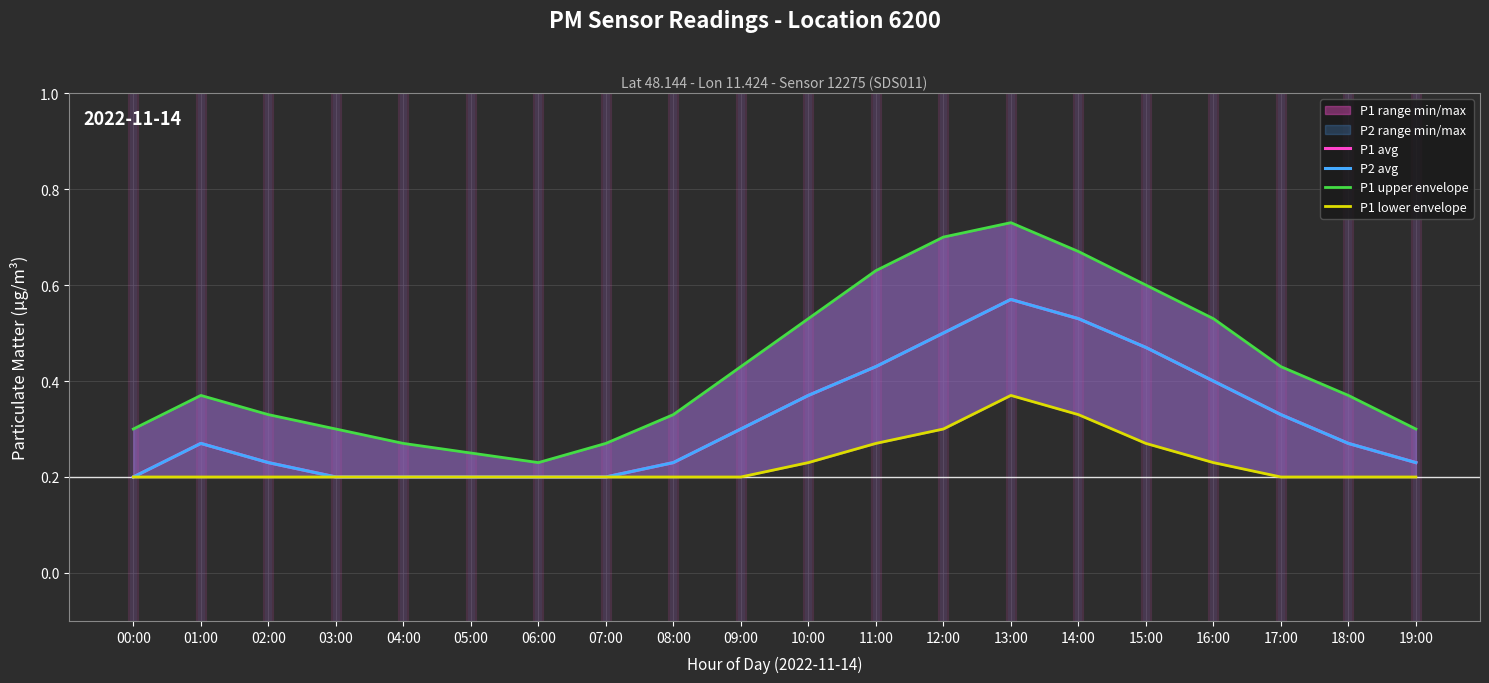

Reading left to right, what are all the values shown in this chart?

P1 avg: 0.2	0.3	0.2	0.2	0.2	0.2	0.2	0.2	0.2	0.3	0.4	0.4	0.5	0.6	0.5	0.5	0.4	0.3	0.3	0.2
P2 avg: 0.2	0.3	0.2	0.2	0.2	0.2	0.2	0.2	0.2	0.3	0.4	0.4	0.5	0.6	0.5	0.5	0.4	0.3	0.3	0.2
P1 upper envelope: 0.3	0.4	0.3	0.3	0.3	0.2	0.2	0.3	0.3	0.4	0.5	0.6	0.7	0.7	0.7	0.6	0.5	0.4	0.4	0.3
P1 lower envelope: 0.2	0.2	0.2	0.2	0.2	0.2	0.2	0.2	0.2	0.2	0.2	0.3	0.3	0.4	0.3	0.3	0.2	0.2	0.2	0.2